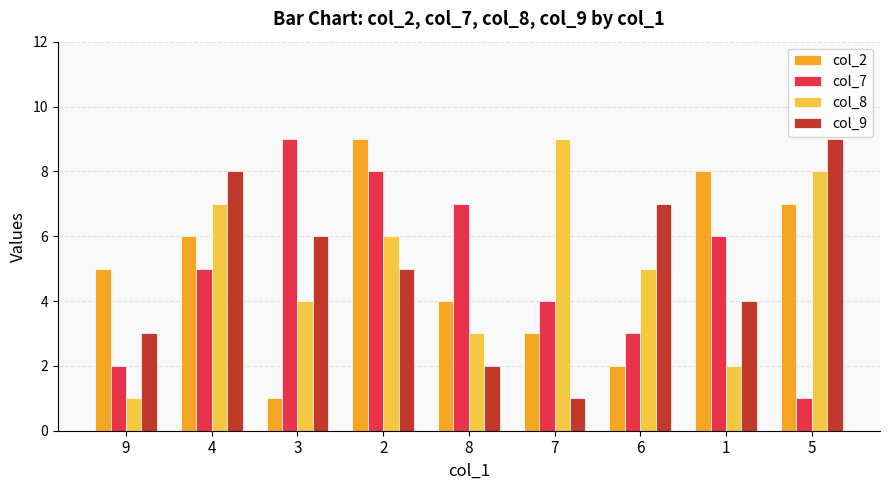

At which category is the sum across all series the highest?

2